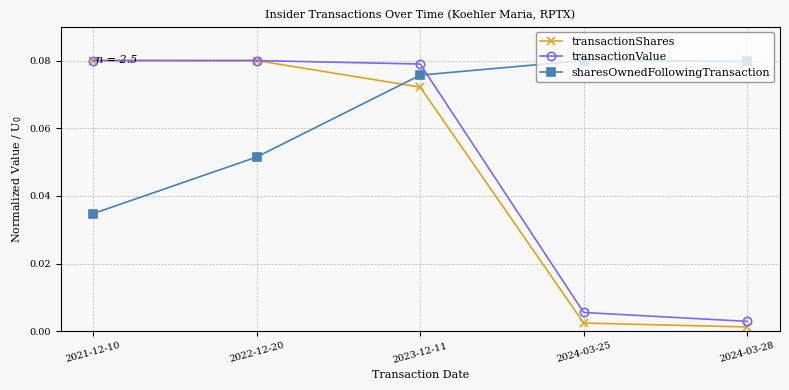

How many categories are shown in the chart?

5